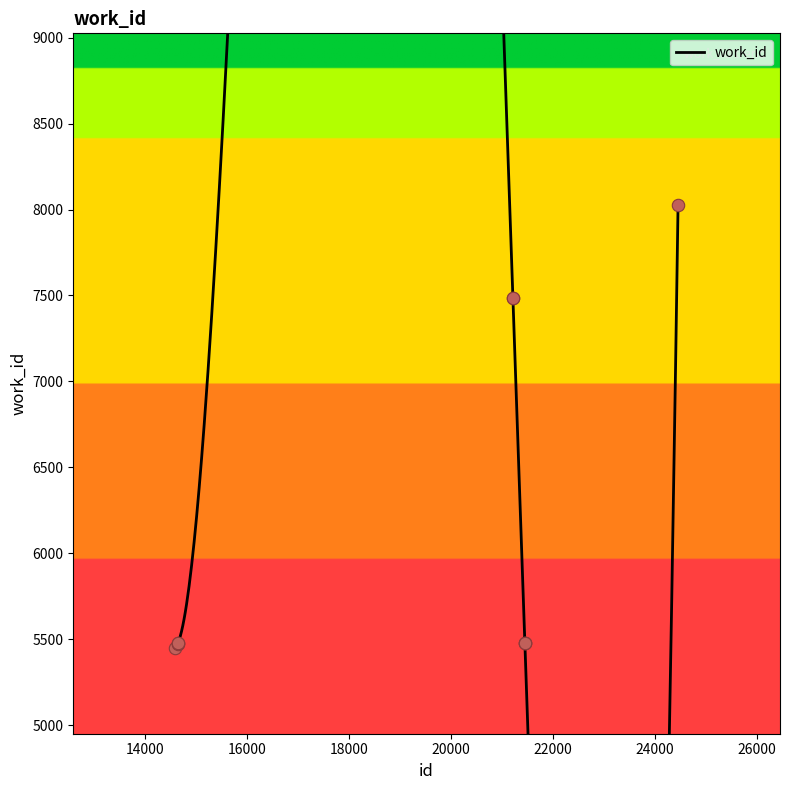

What is the change in value from 14639 to 21208?

+2010